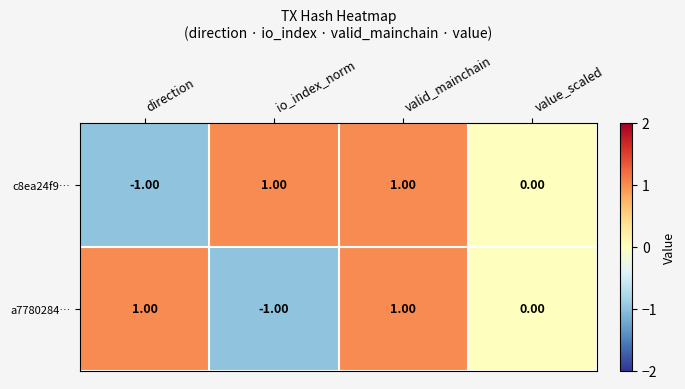

At which label is c8ea24f9… closest to 0?

value_scaled